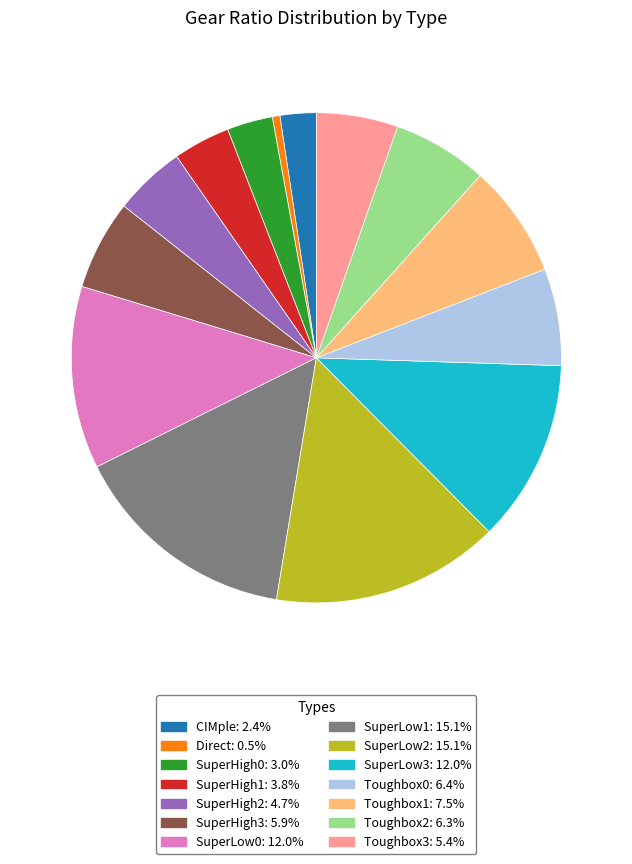

Which has a higher value, Direct or CIMple?

CIMple